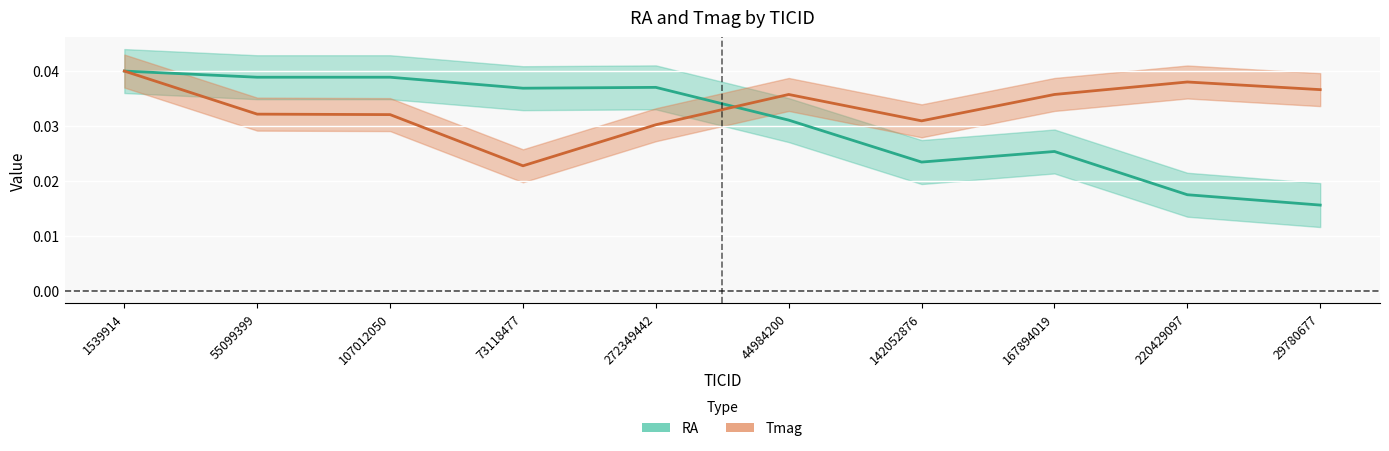

How many lines are shown in the chart?

2